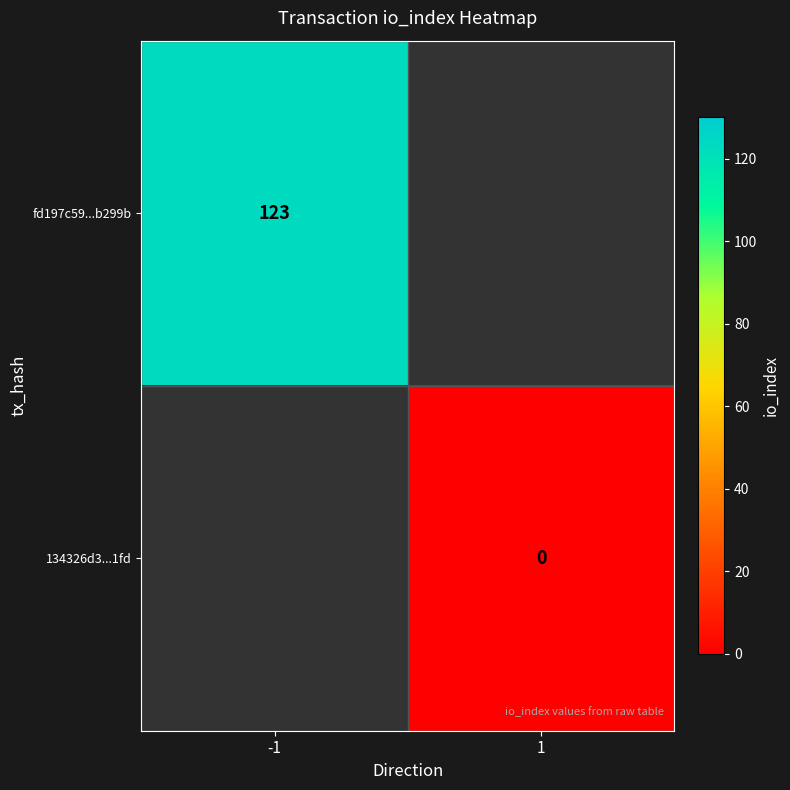

The value of fd197c59...b299b at -1 is 123. True or false?

True